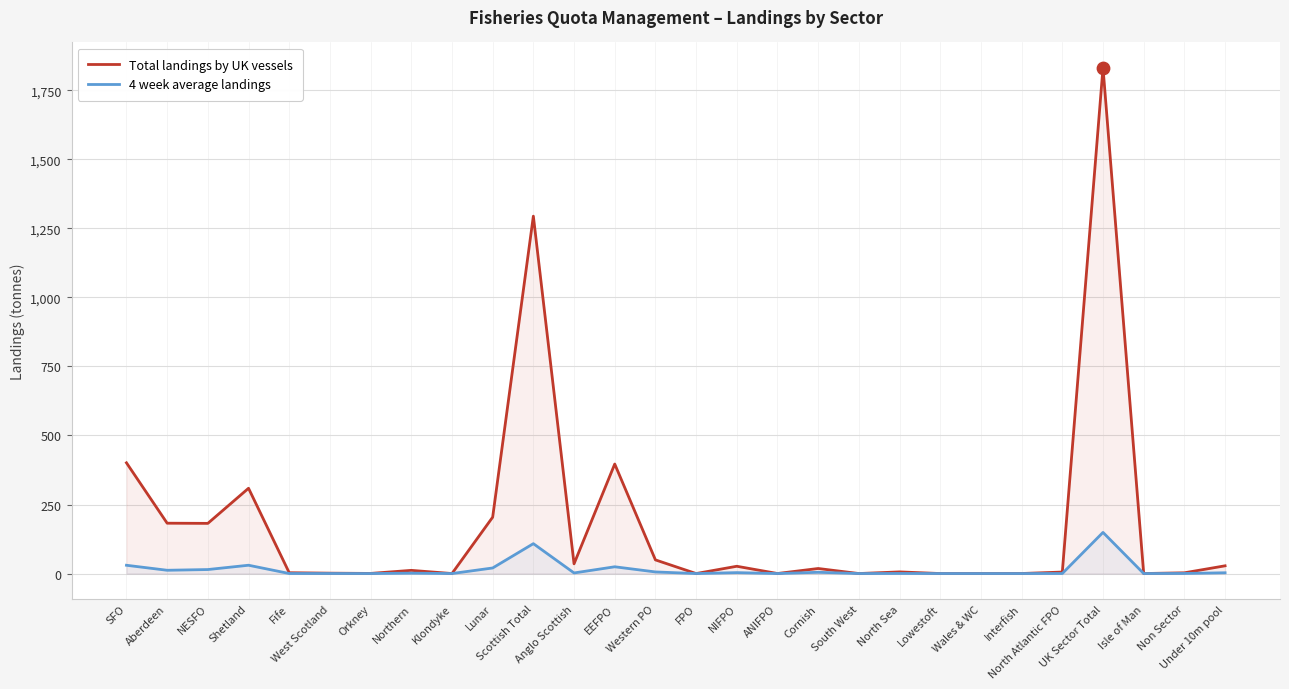

Which series contains the highest Y value?

Total landings by UK vessels